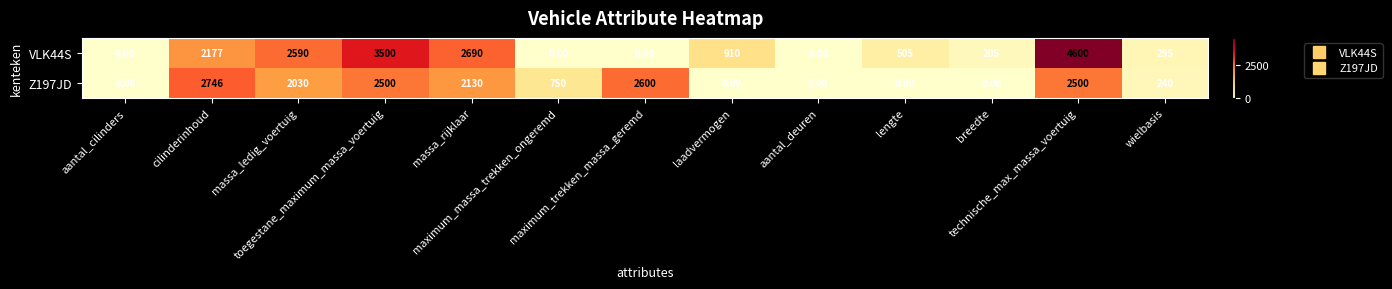

What is the sum of all VLK44S values?

17482